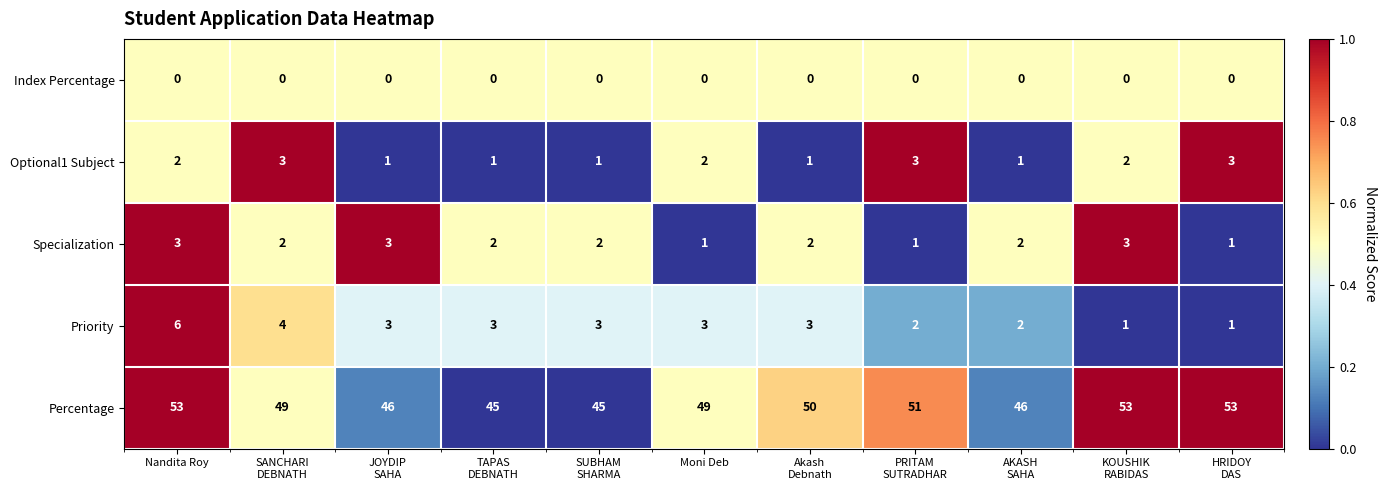

At which category is the sum across all series the highest?

Nandita Roy